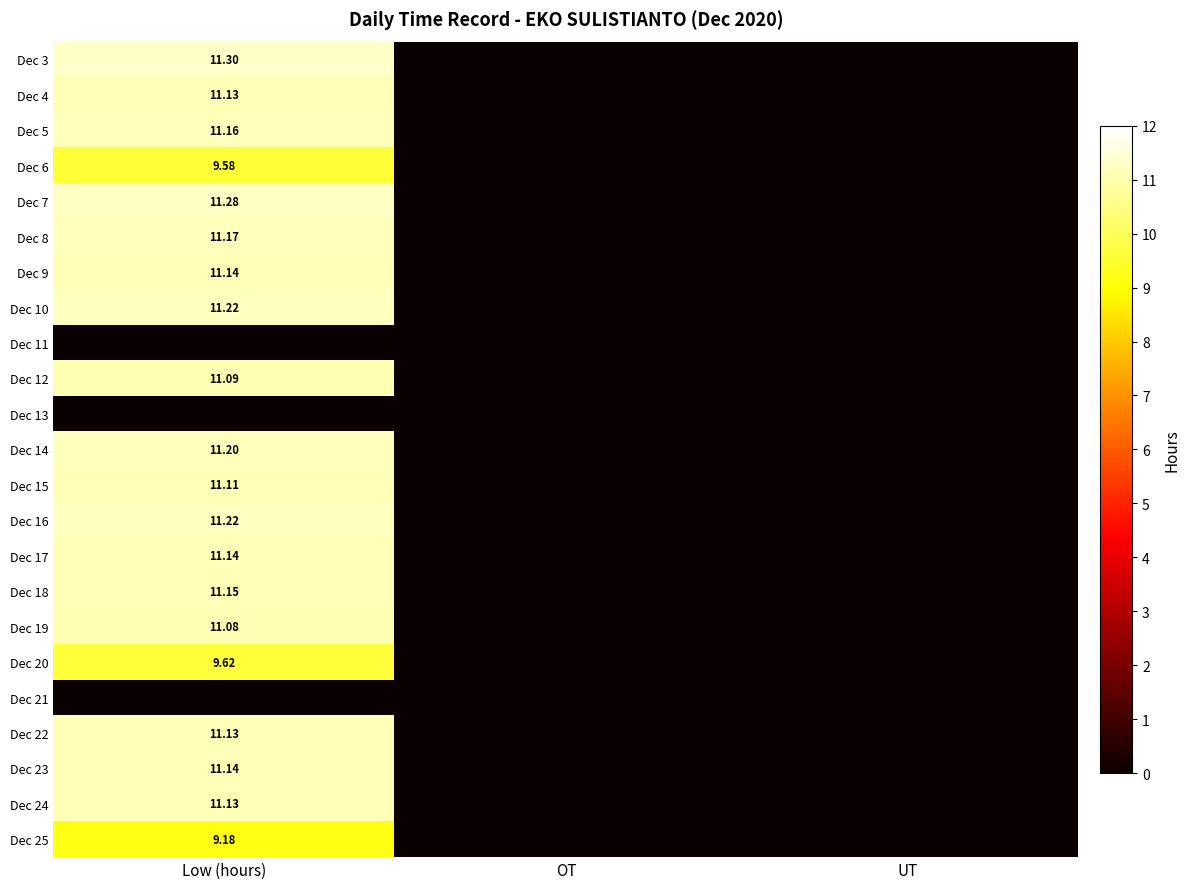

At which category does the chart reach its peak across all series?

Low (hours)